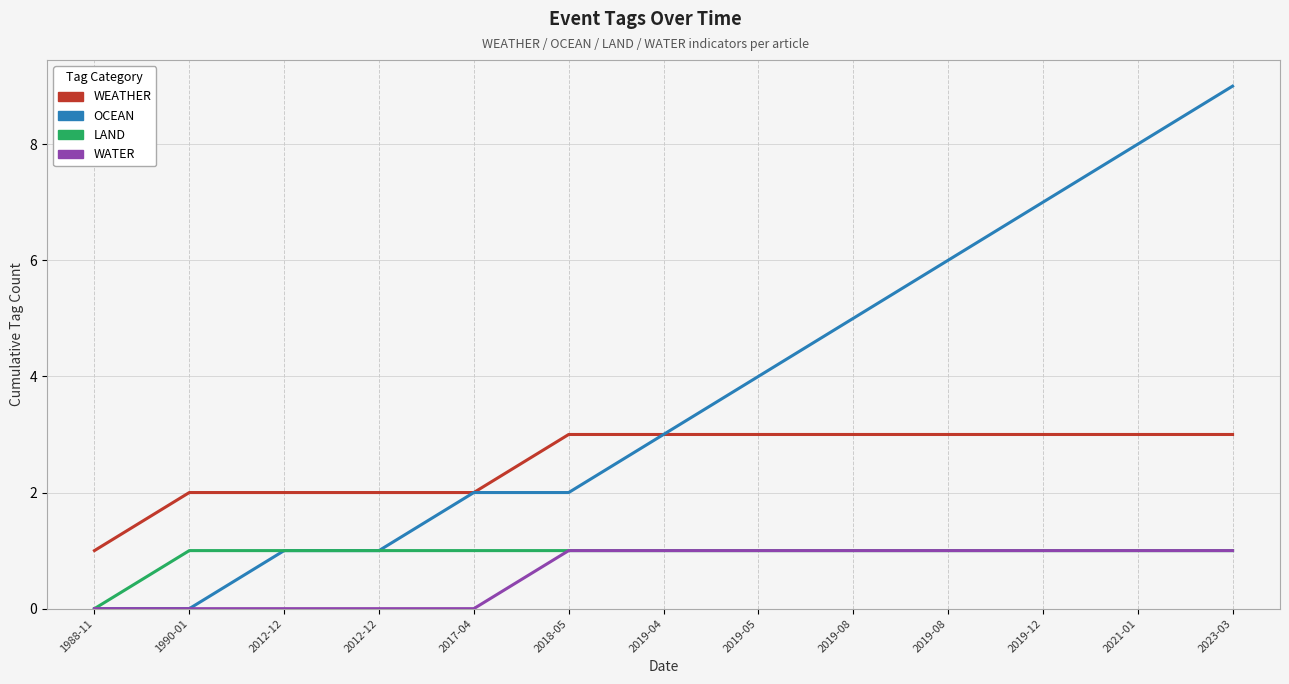

At which label is LAND closest to 0?

1988-11